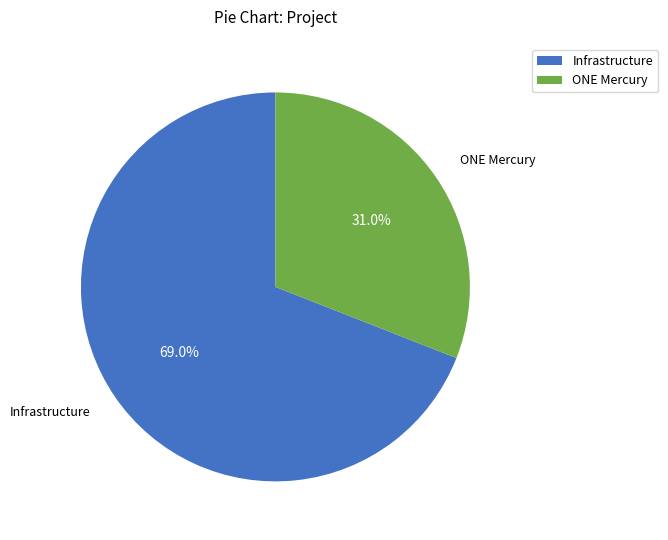

Which slice is the smallest?

ONE Mercury